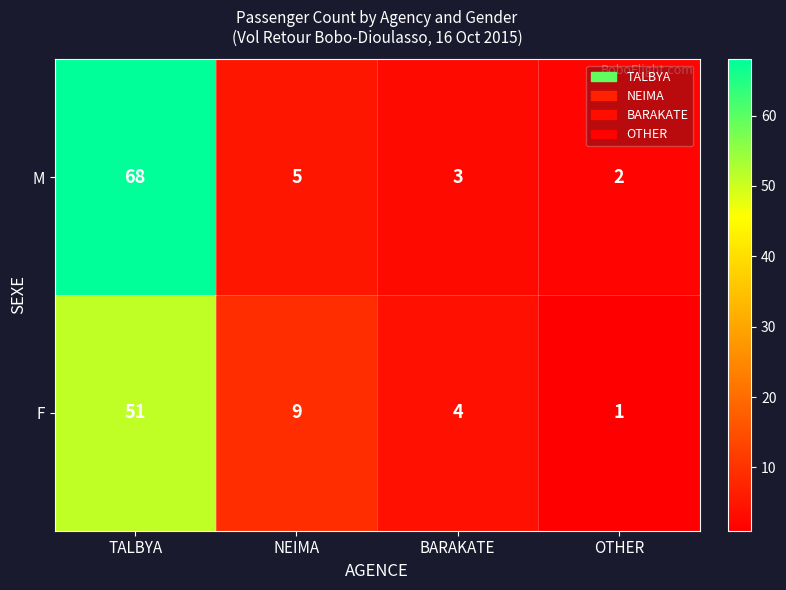

True or false: F has a value of 15 at NEIMA.

False